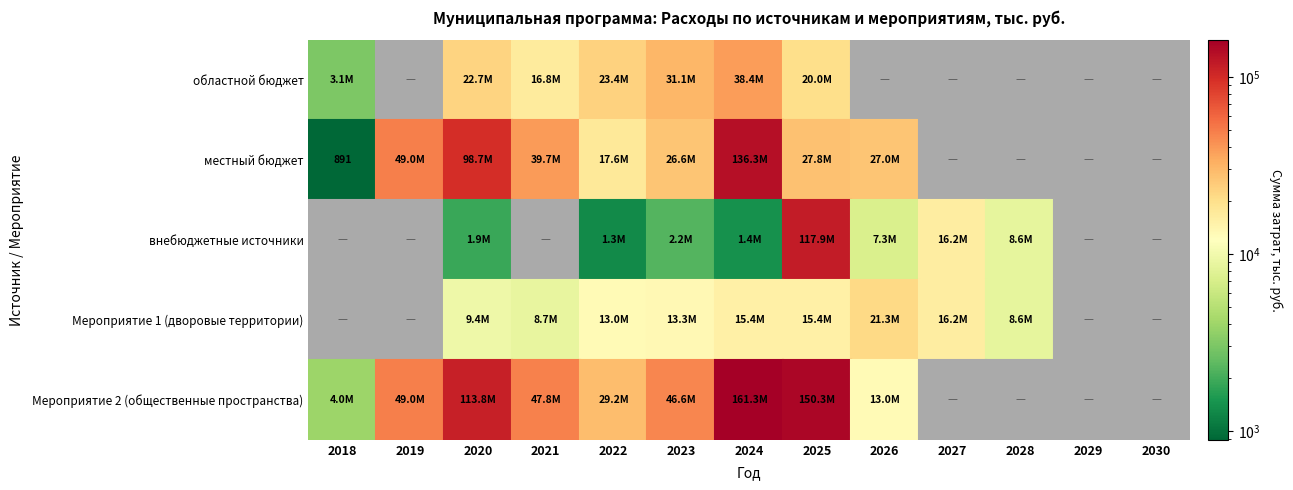

What is the maximum value for Мероприятие 1 (дворовые территории)?

21347.8